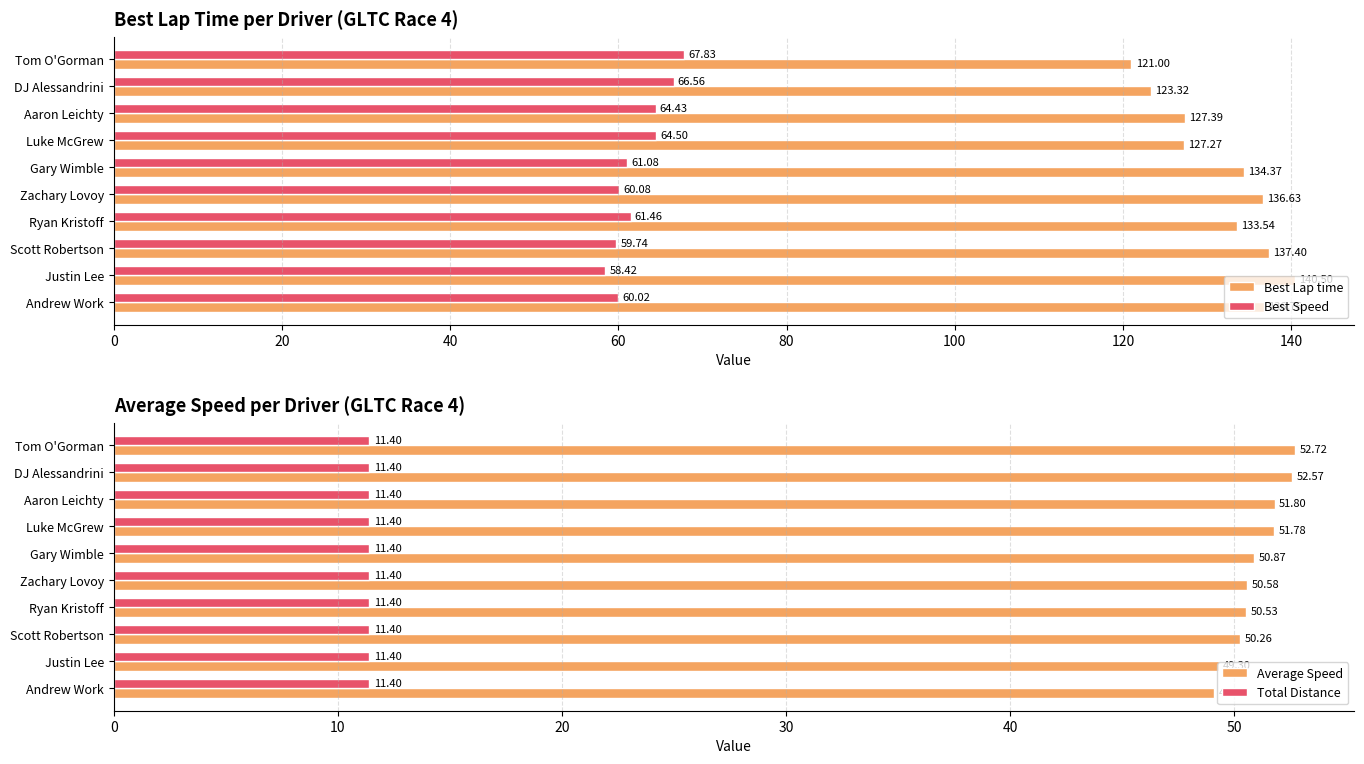

What is the sum of the Average Speed values at Justin Lee and Ryan Kristoff?

99.8